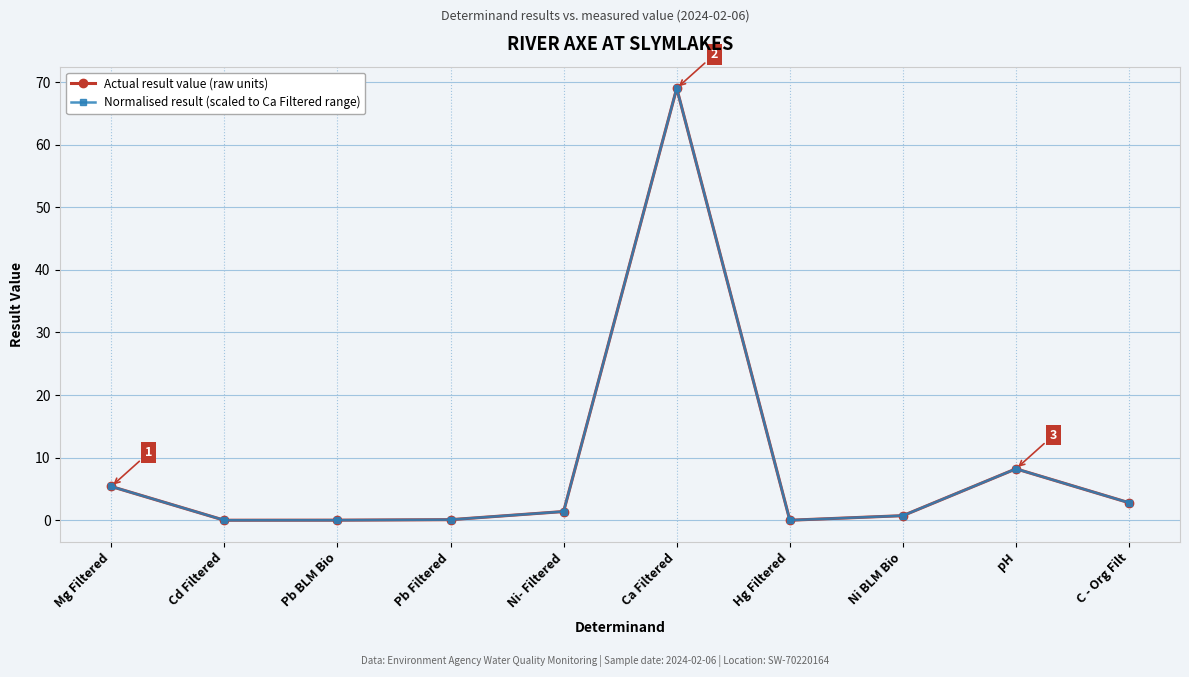

True or false: Normalised result (scaled to Ca Filtered range) and Actual result value (raw units) intersect in this chart.

False